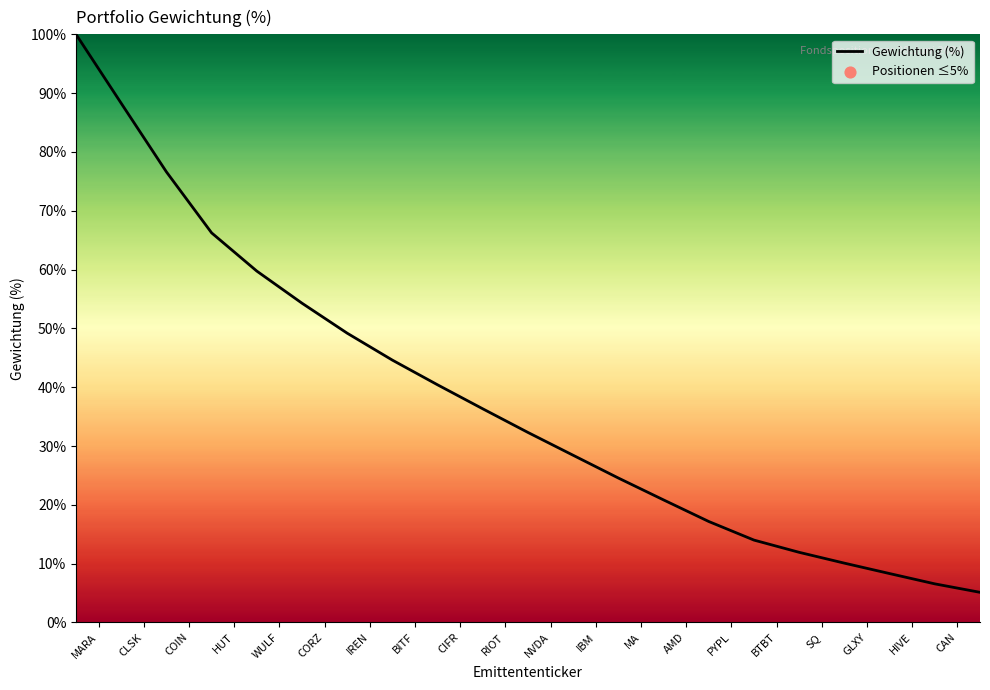

What is the difference between the maximum and minimum values?

94.9